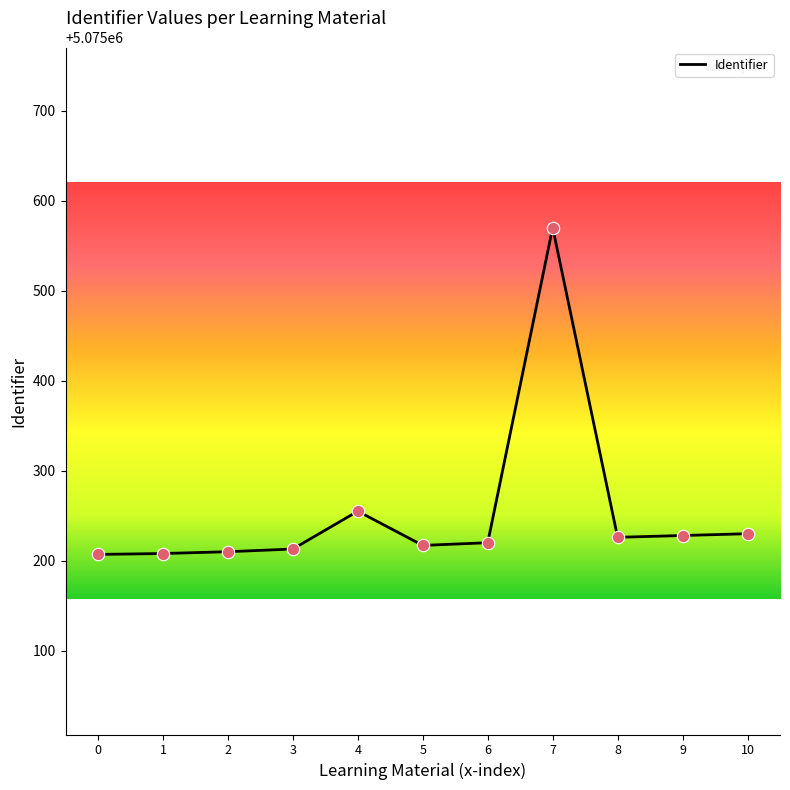

What is the change in value from 1 to 7?

+362